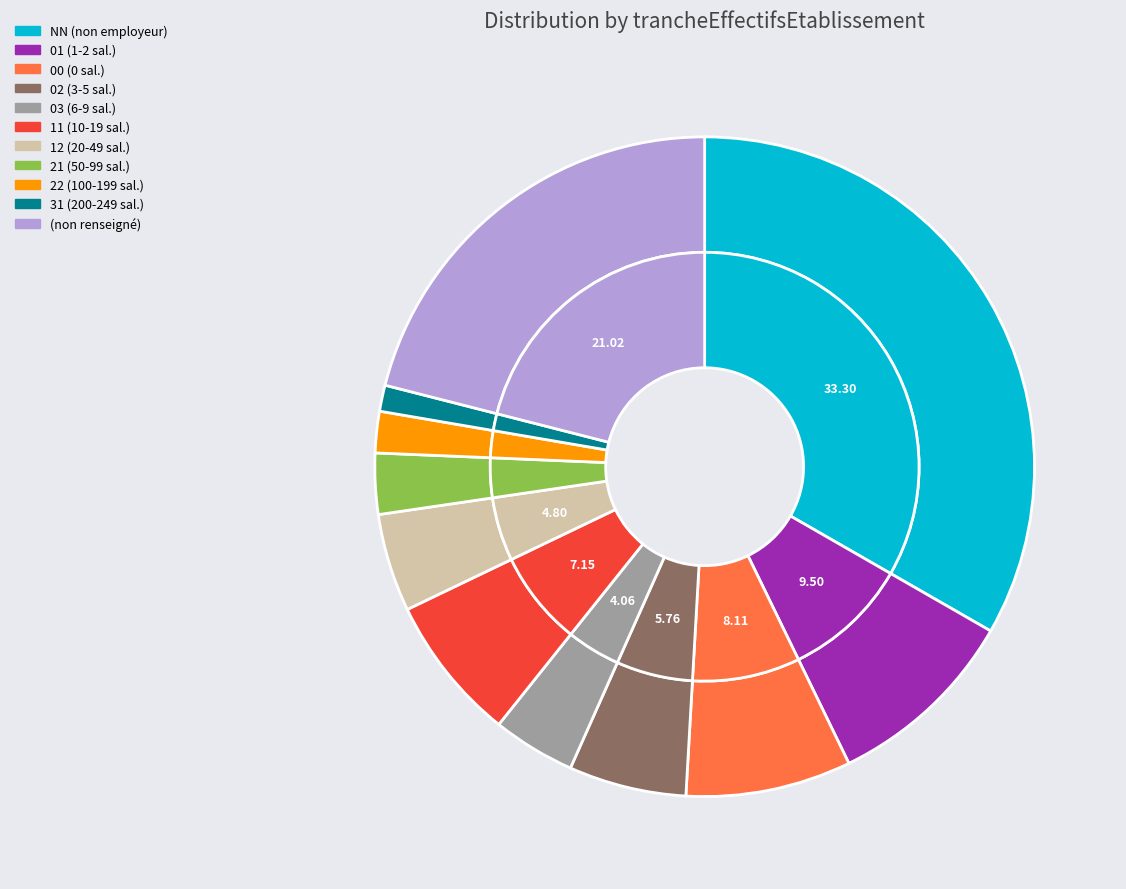

To the nearest percent, what is the combined percentage of 02 and ?

27%